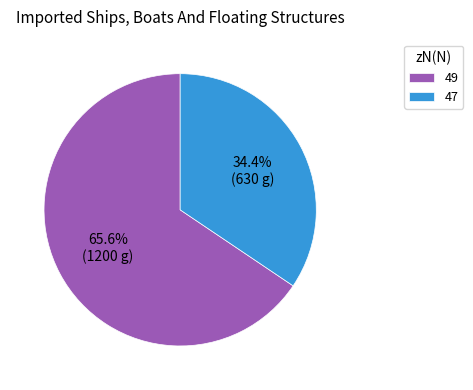

What percentage is the 49 slice, to the nearest percent?

66%